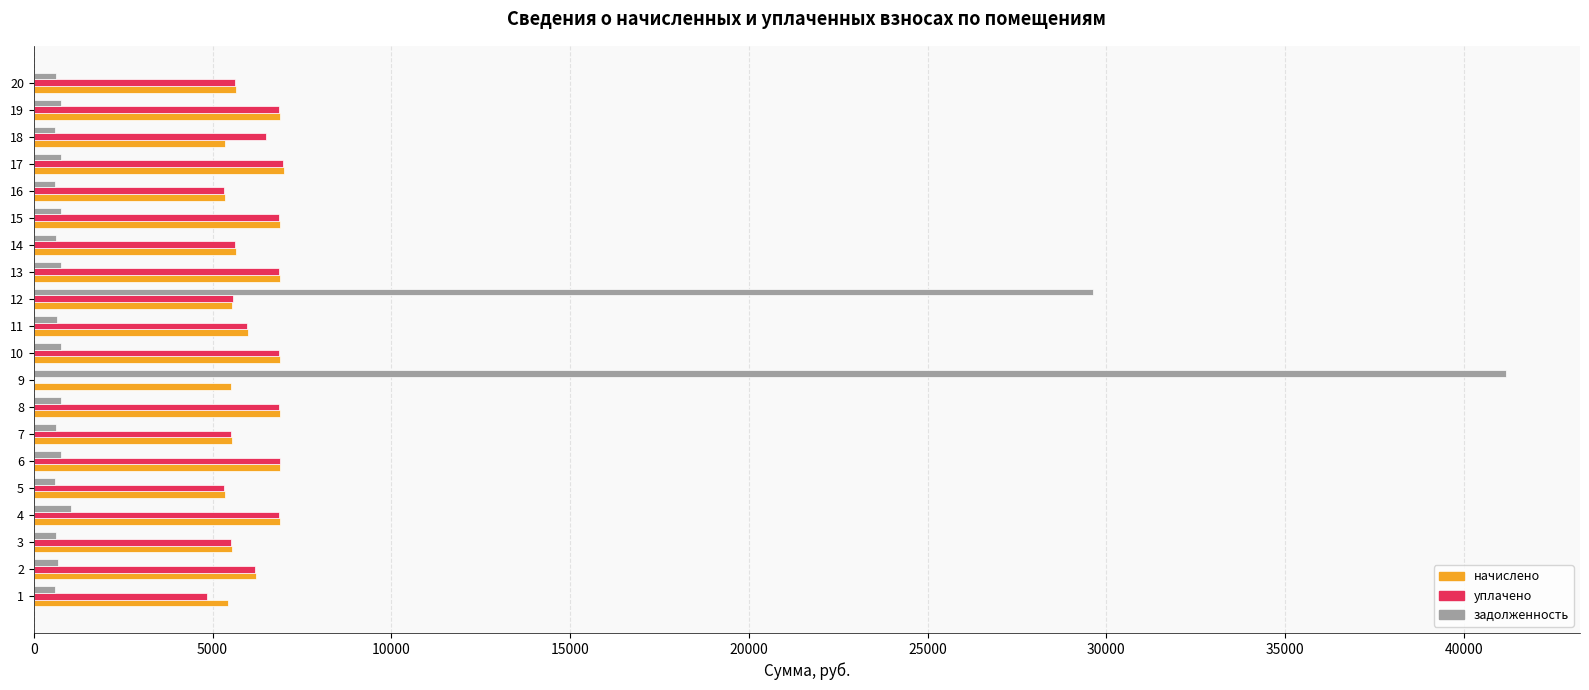

What is the approximate value of начислено at 15?

6879.3